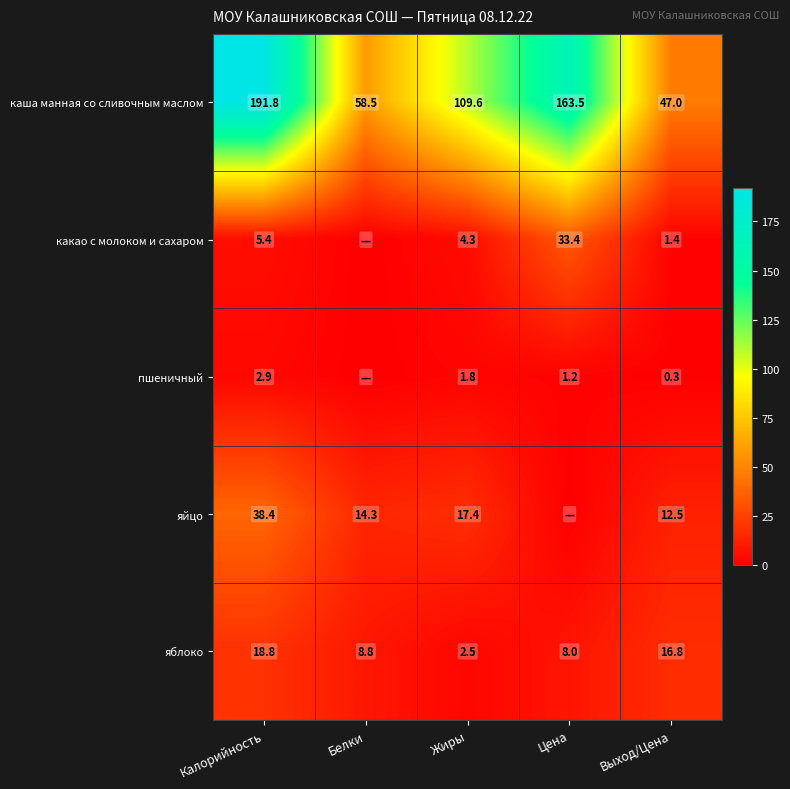

List the labels in order of каша манная со сливочным маслом value, smallest first.

Выход/Цена, Белки, Жиры, Цена, Калорийность